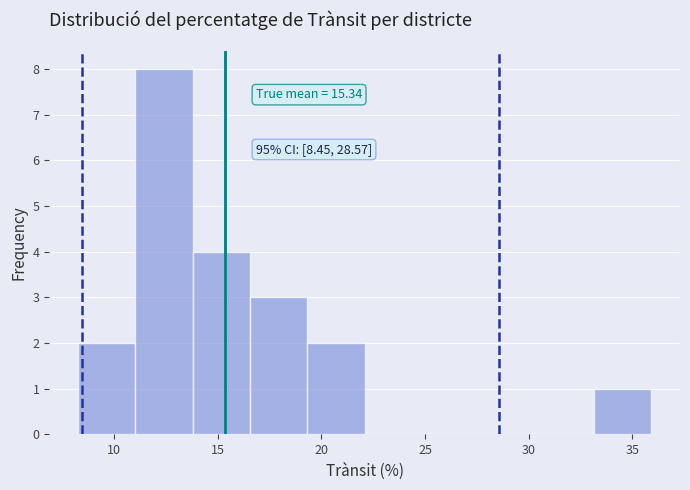

Over which range of the x-axis is the bar tallest?

11.0 to 14.0